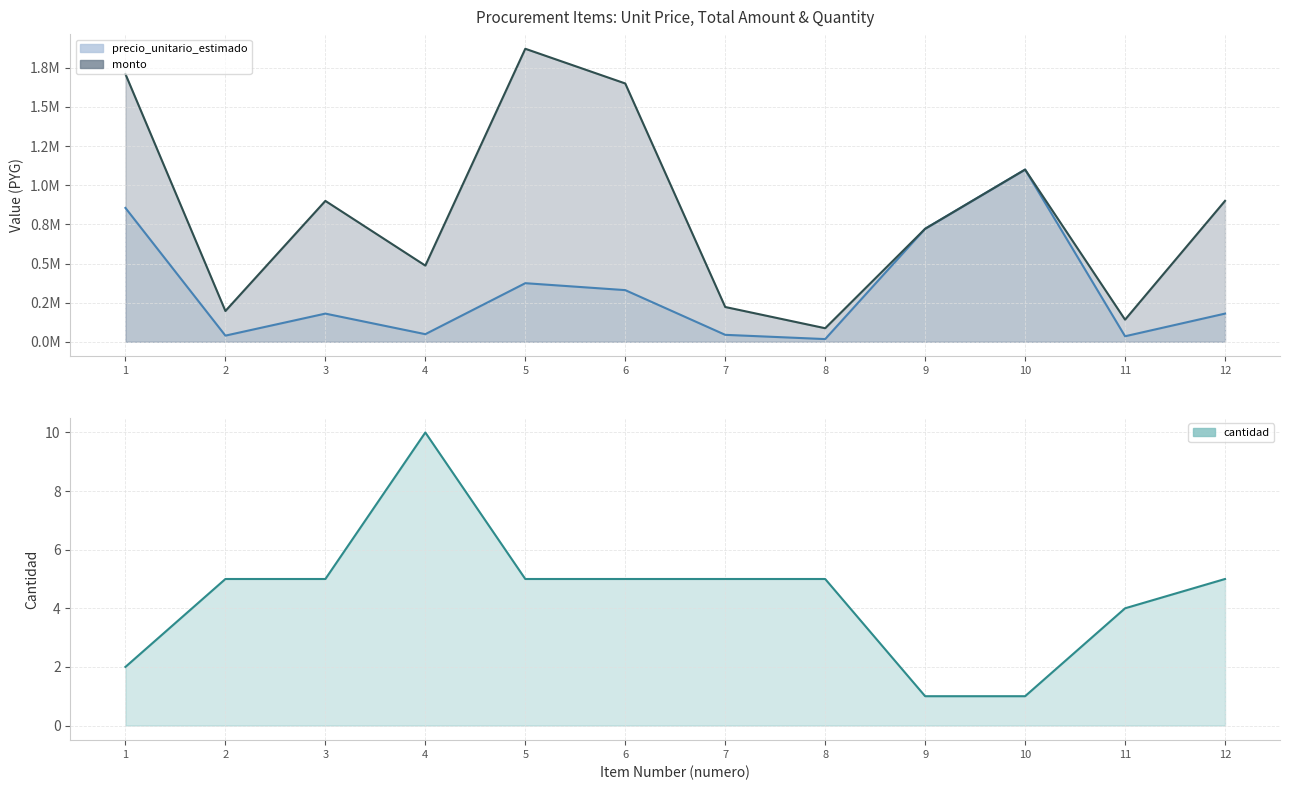

Between 9 and 7, which is larger?

9